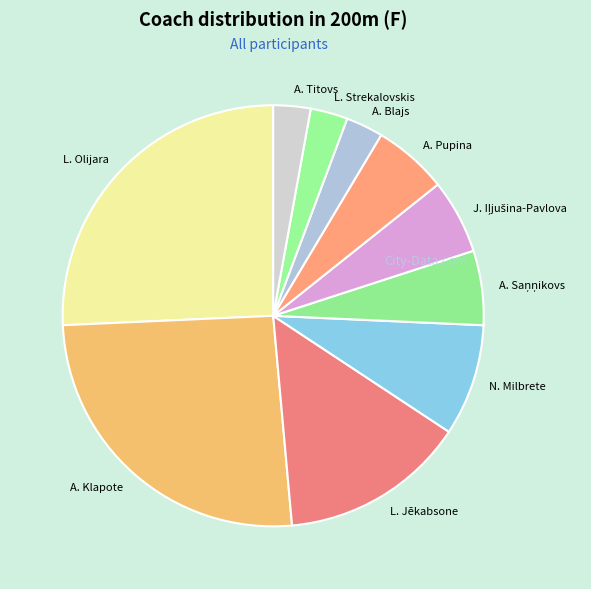

Is there any slice that represents more than half of the pie?

No